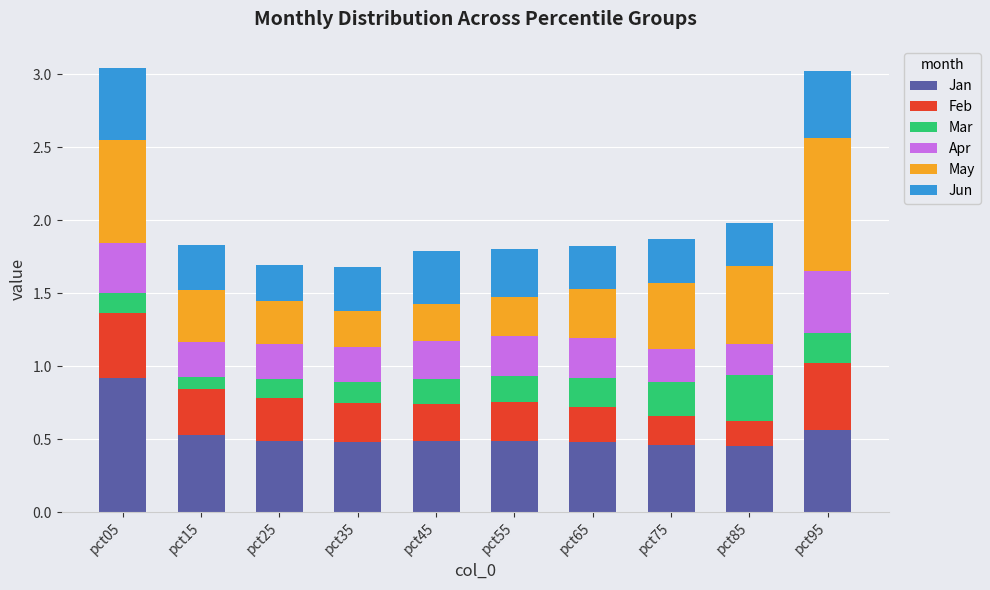

Is it true that Jan equals 0.8 at pct85?

False